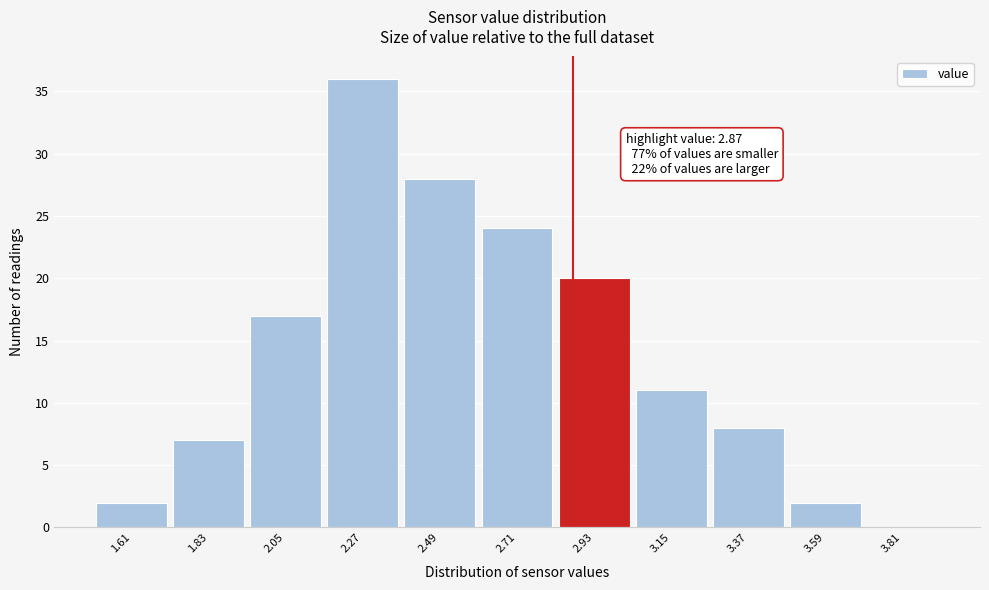

Over which range of the x-axis is the bar tallest?

2.16 to 2.38